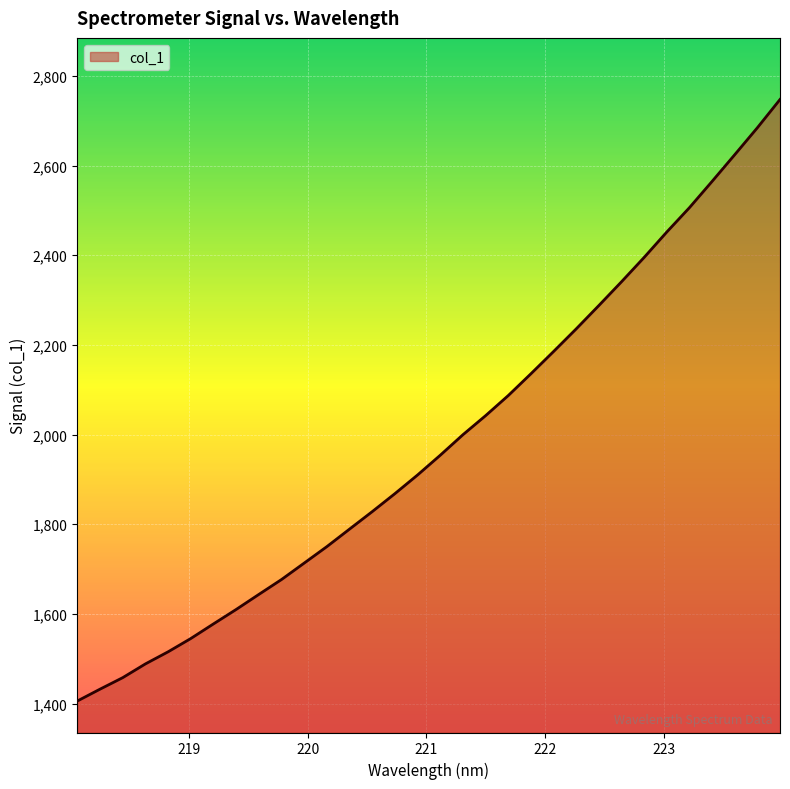

What is the minimum value shown in the chart?

1405.9